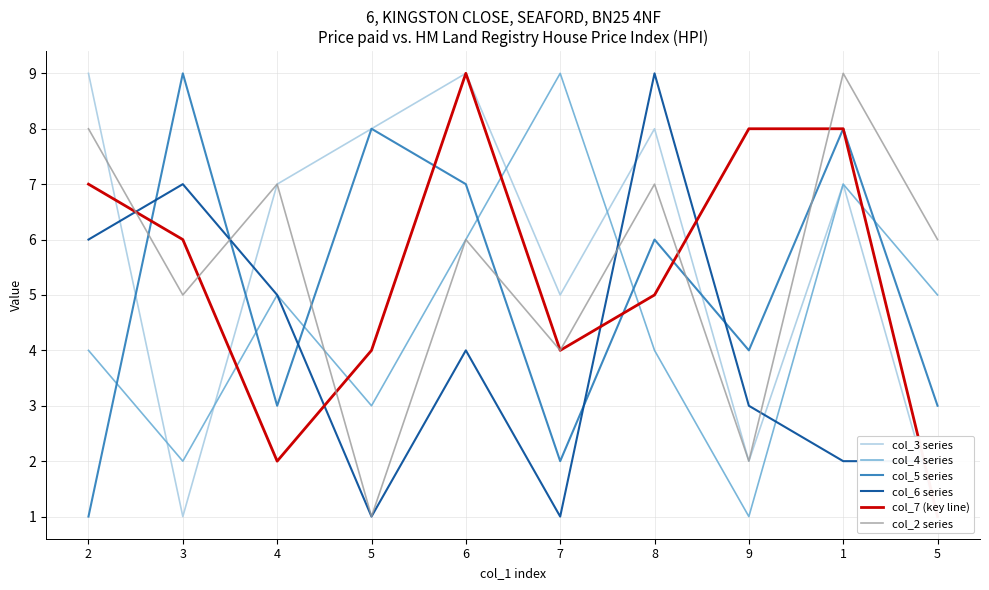

Count the col_7 (key line) values in the range 4 to 8.

7